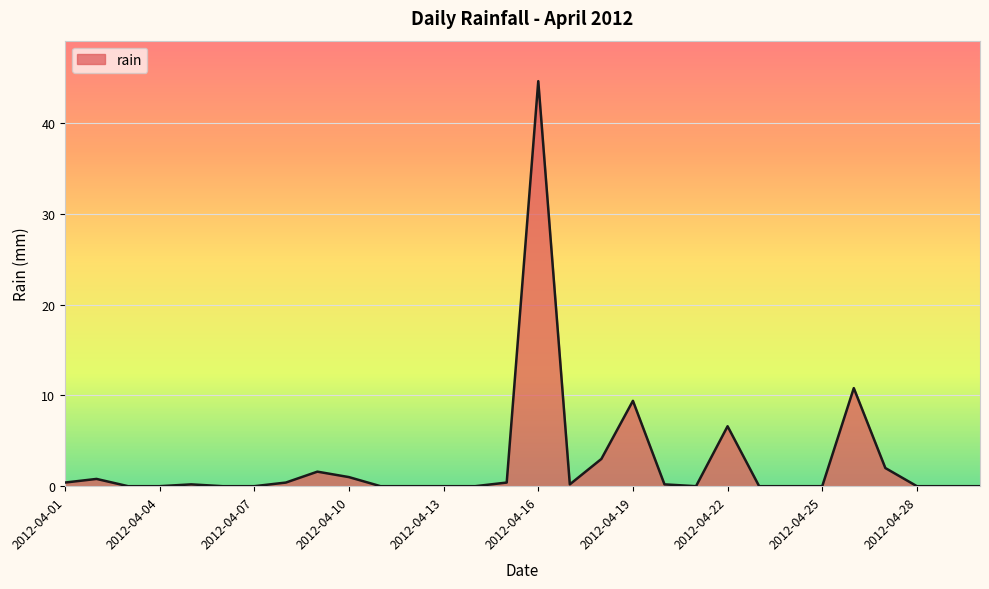

What is the greatest value displayed?

44.6